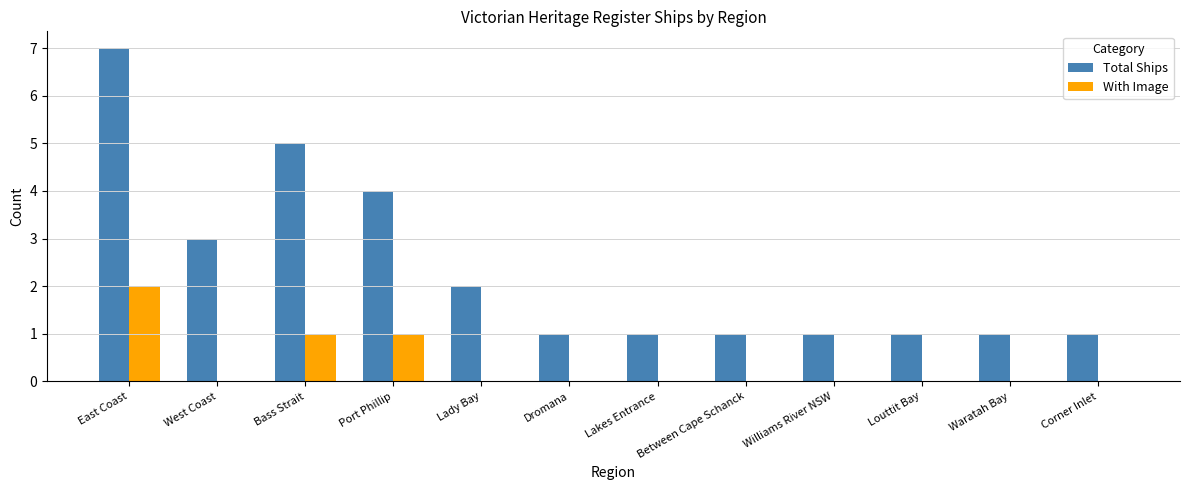

Does the chart contain stacked bars?

No